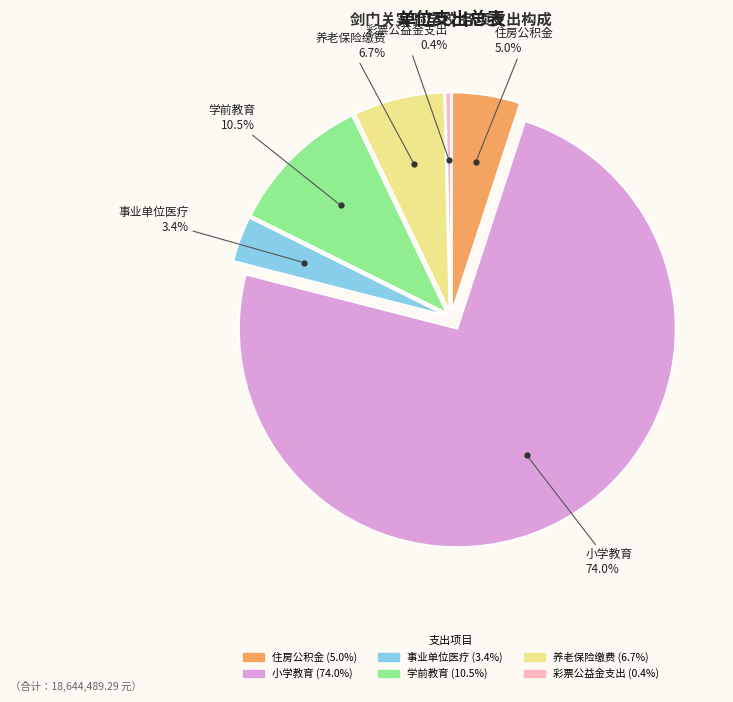

Does any single category account for the majority?

Yes